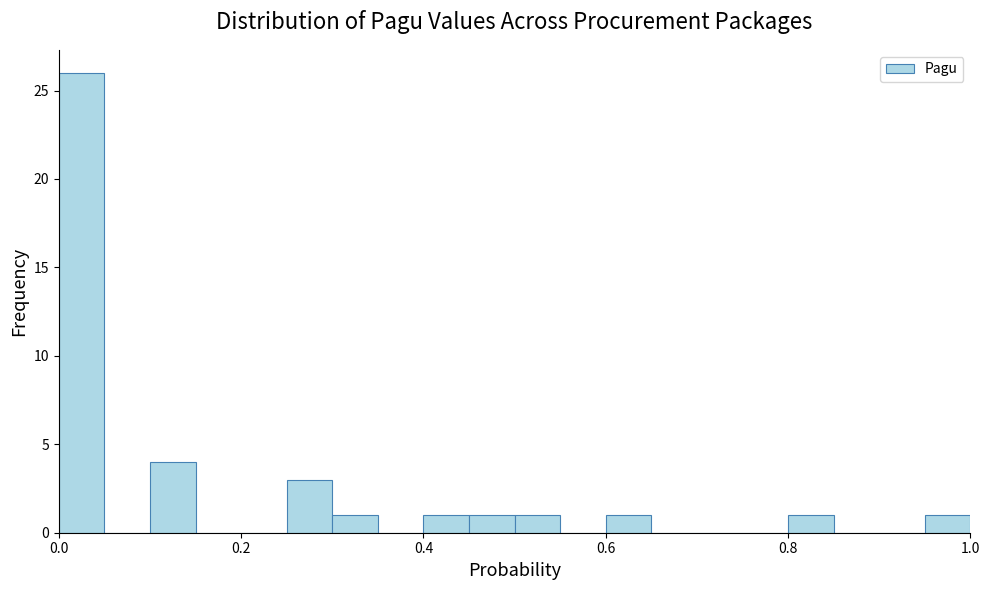

Around what value on the x-axis is the tallest bar? Give the approximate position of its centre, as read against the axis.

0.02